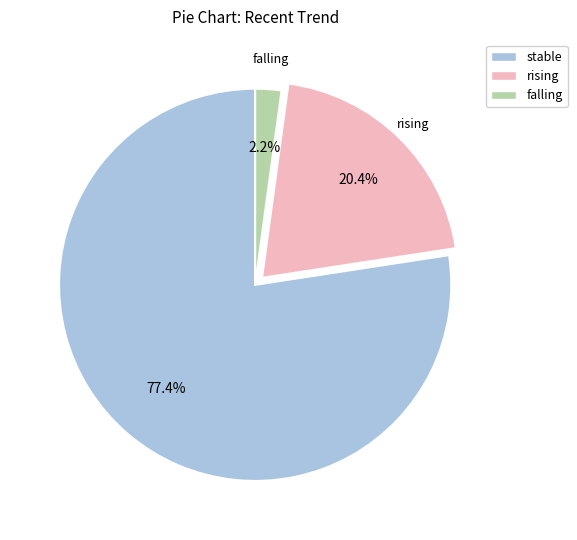

Is falling the majority of the pie?

No